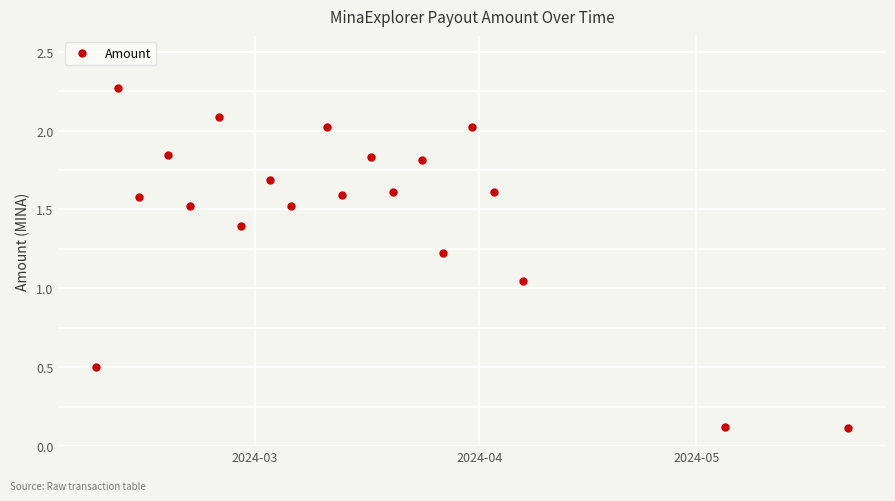

True or false: there are more than 0 points higher than both neighbors.

True